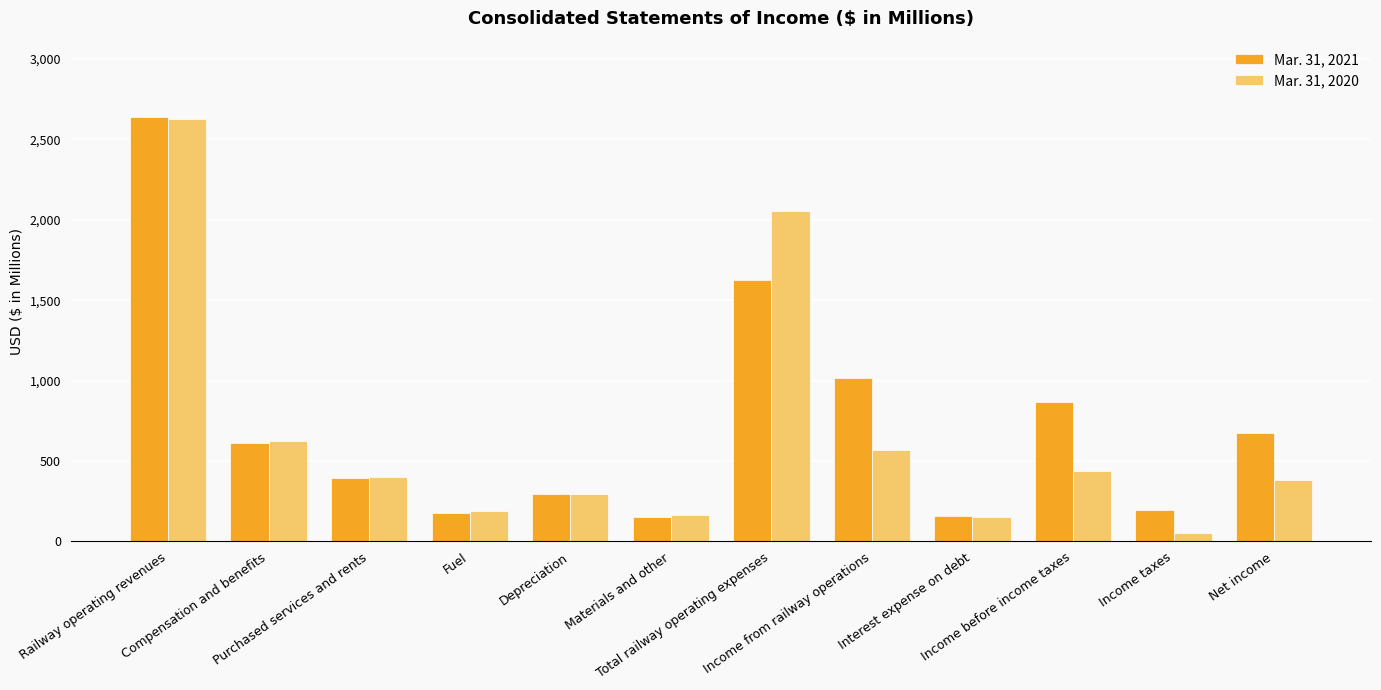

List the series in order of their peak value, lowest first.

Mar. 31, 2020, Mar. 31, 2021